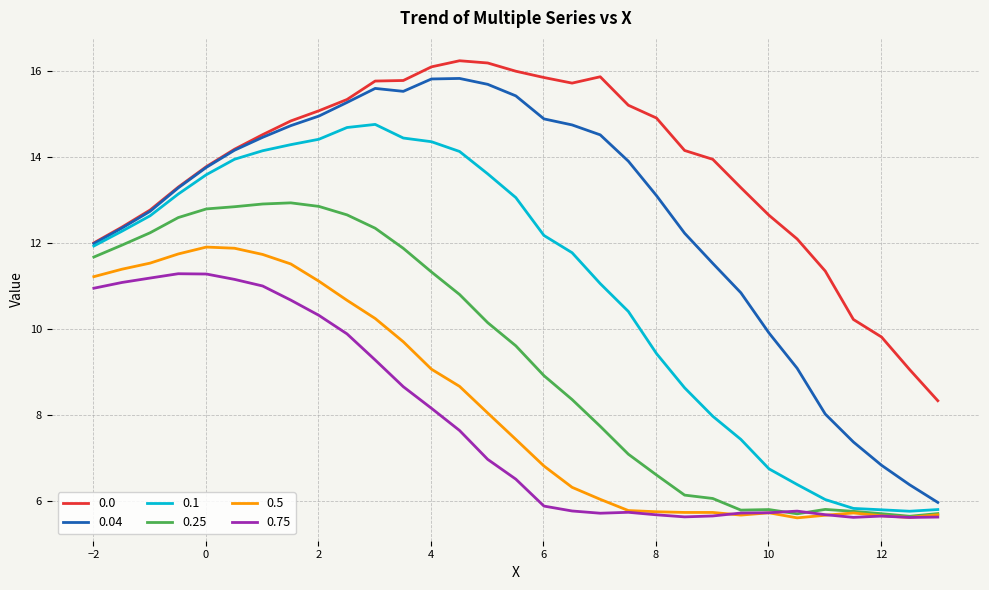

What is the average value of the 0.75 series?

7.8